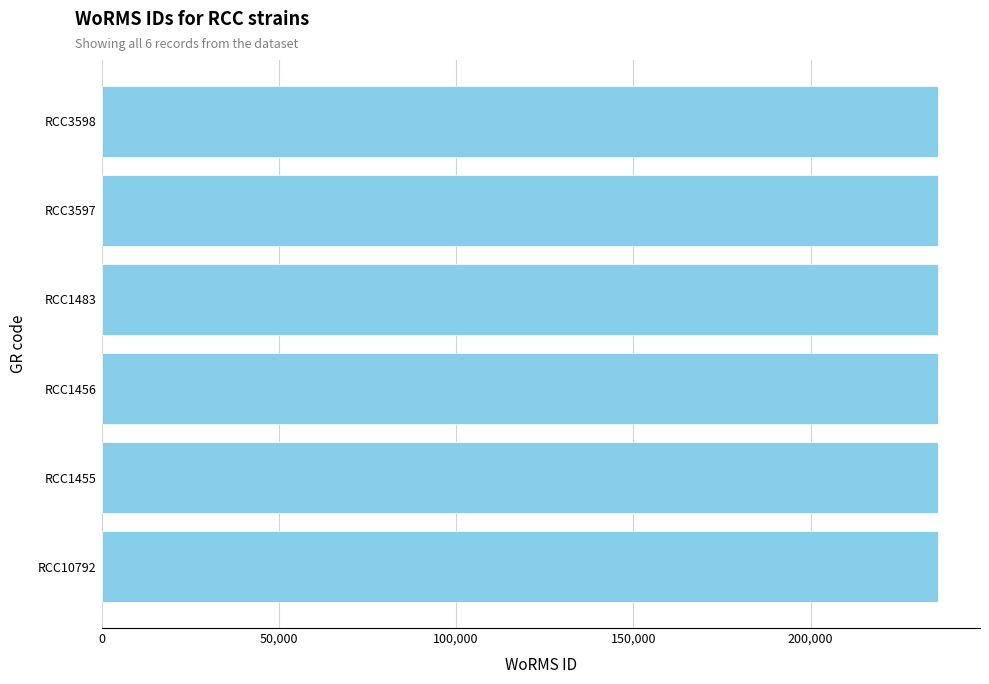

The value at RCC3598 is 381521. True or false?

False